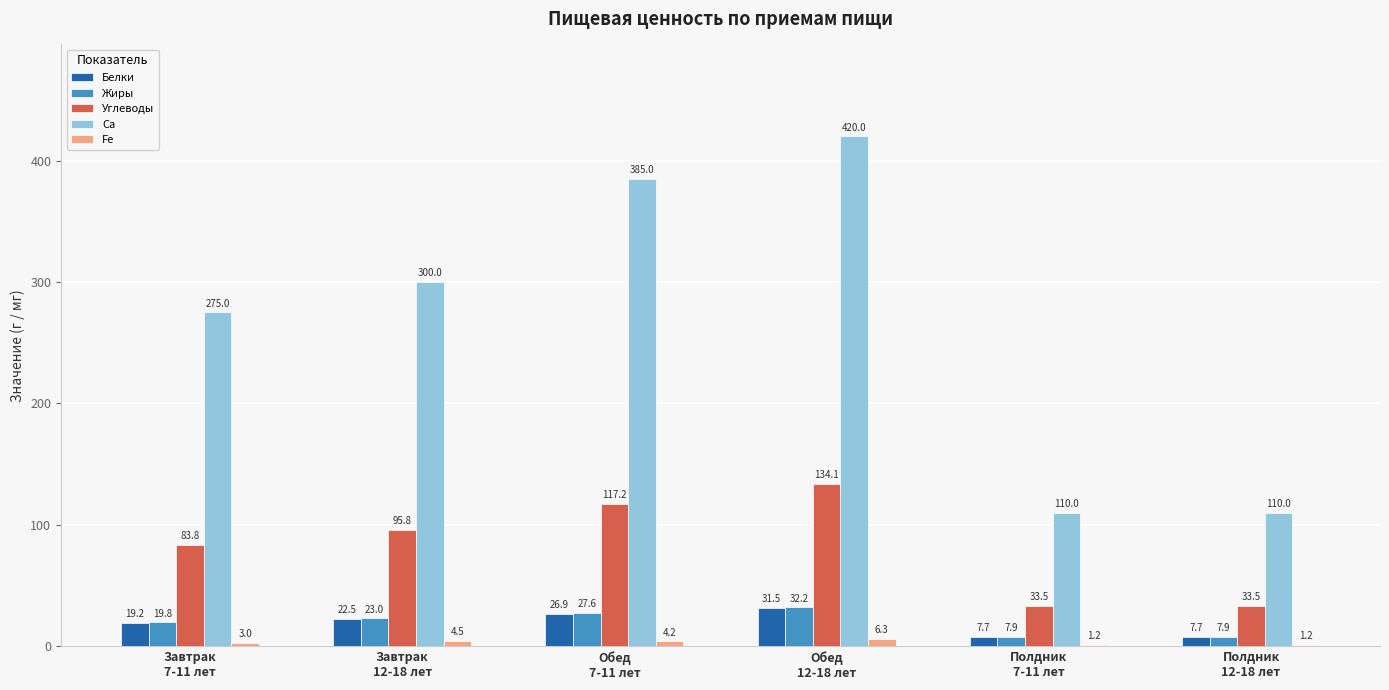

What is the maximum value shown in the chart?

420.0